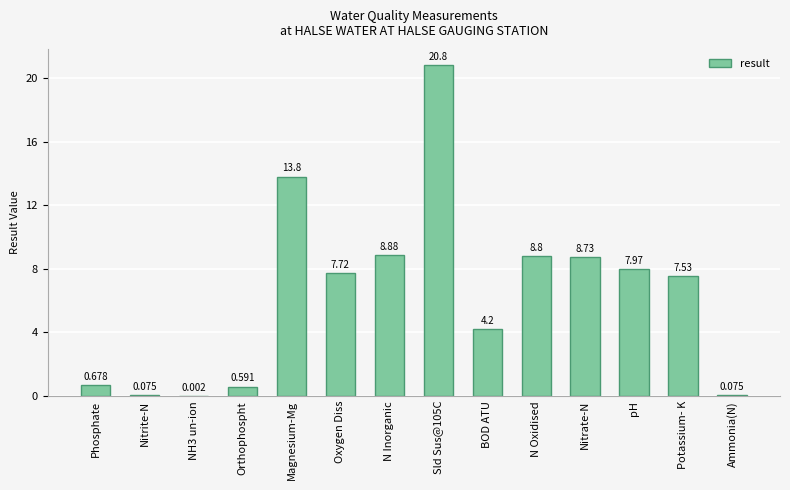

What is the change in value from Phosphate to NH3 un-ion?

-0.7